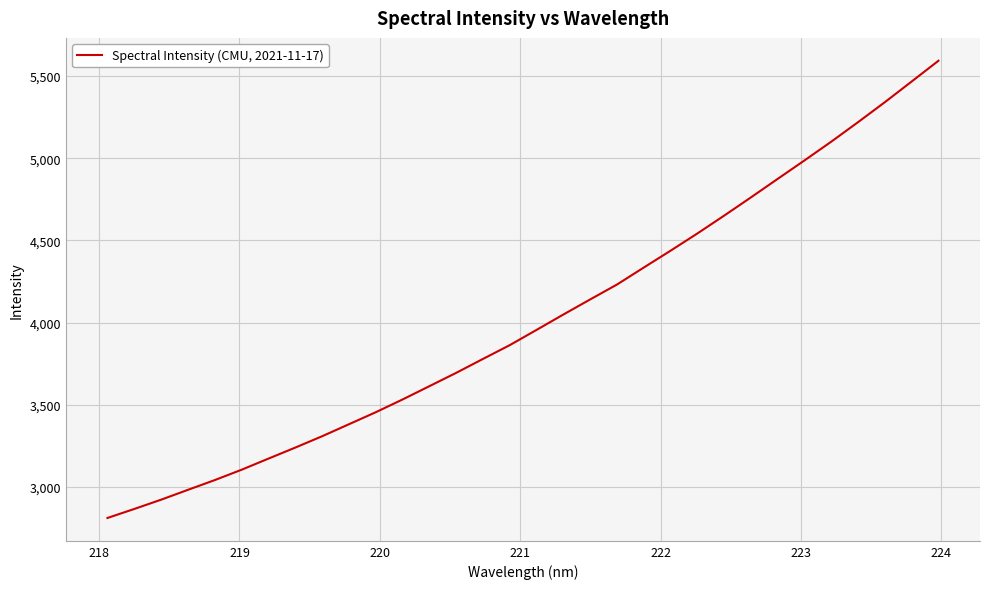

What is the smallest value displayed?

2810.9